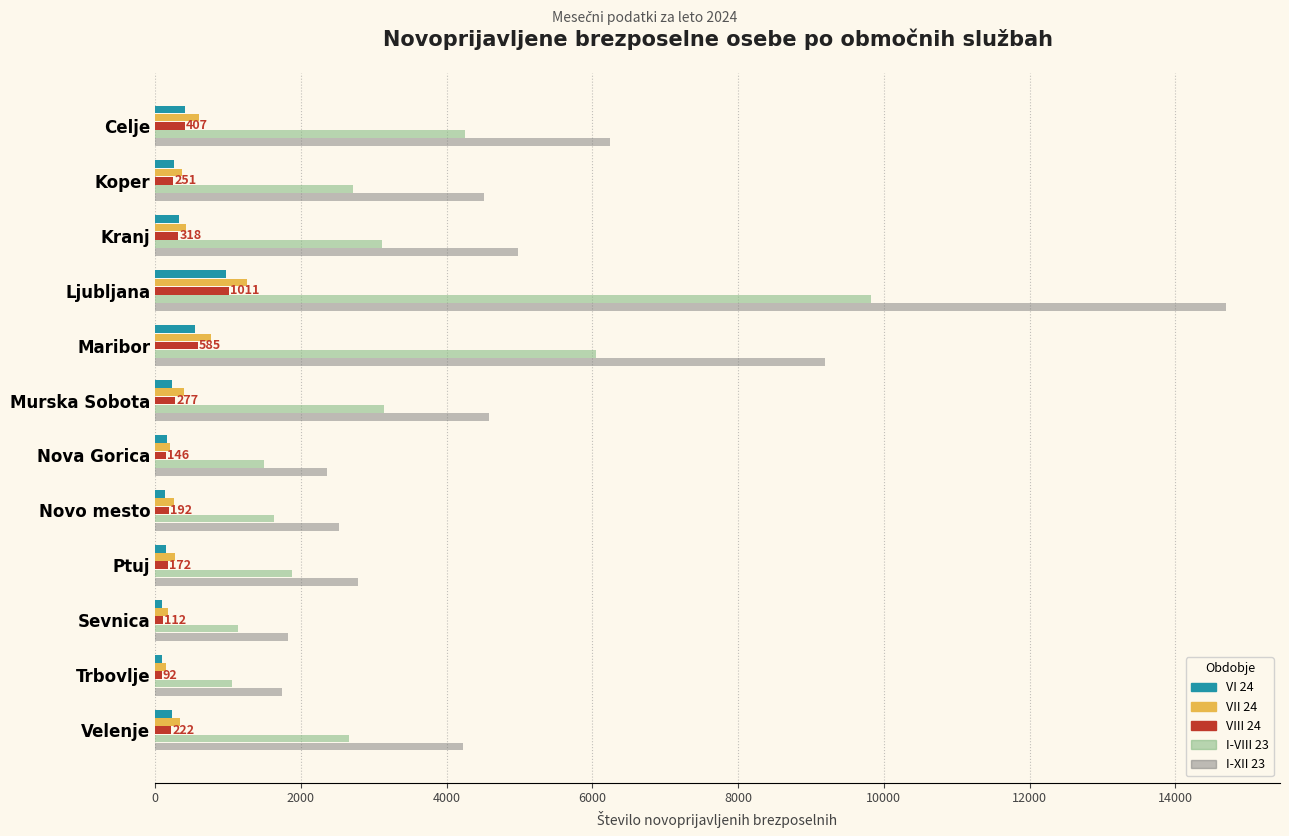

At which category is the sum across all series the highest?

Ljubljana